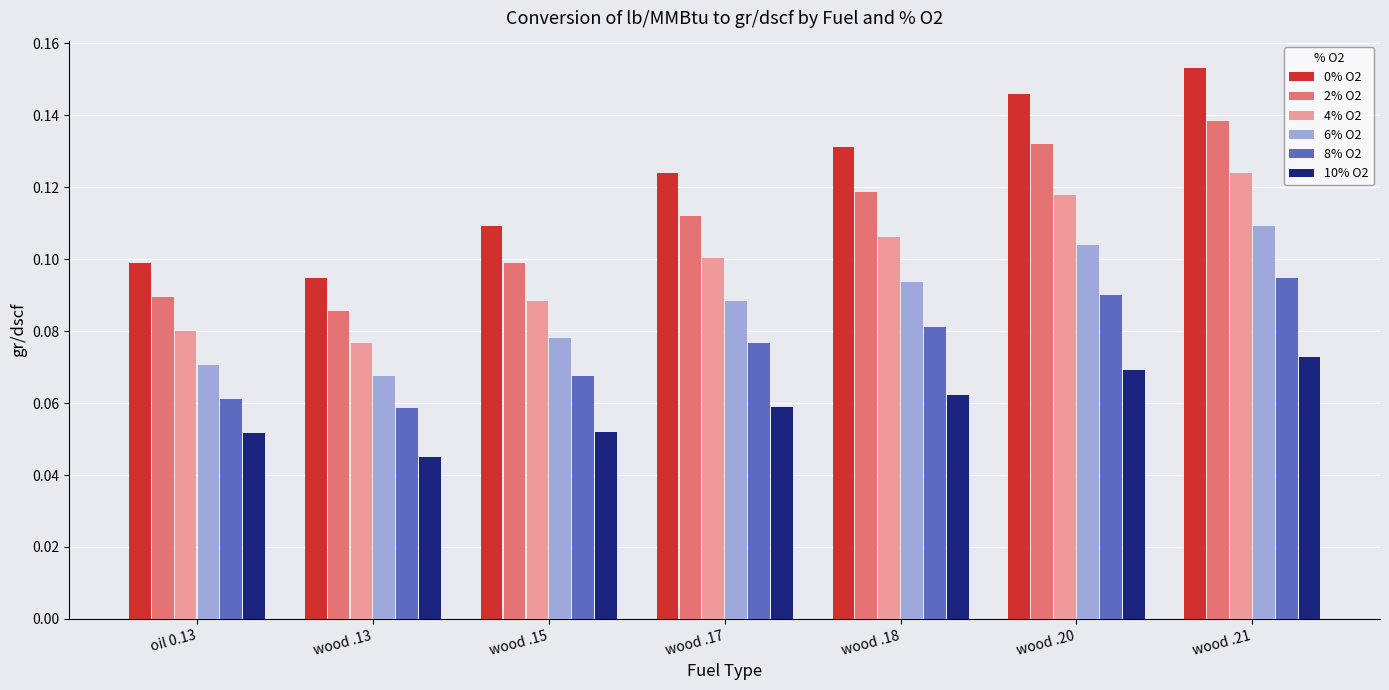

The 4% O2 series shows 0.2 at wood .20. True or false?

False